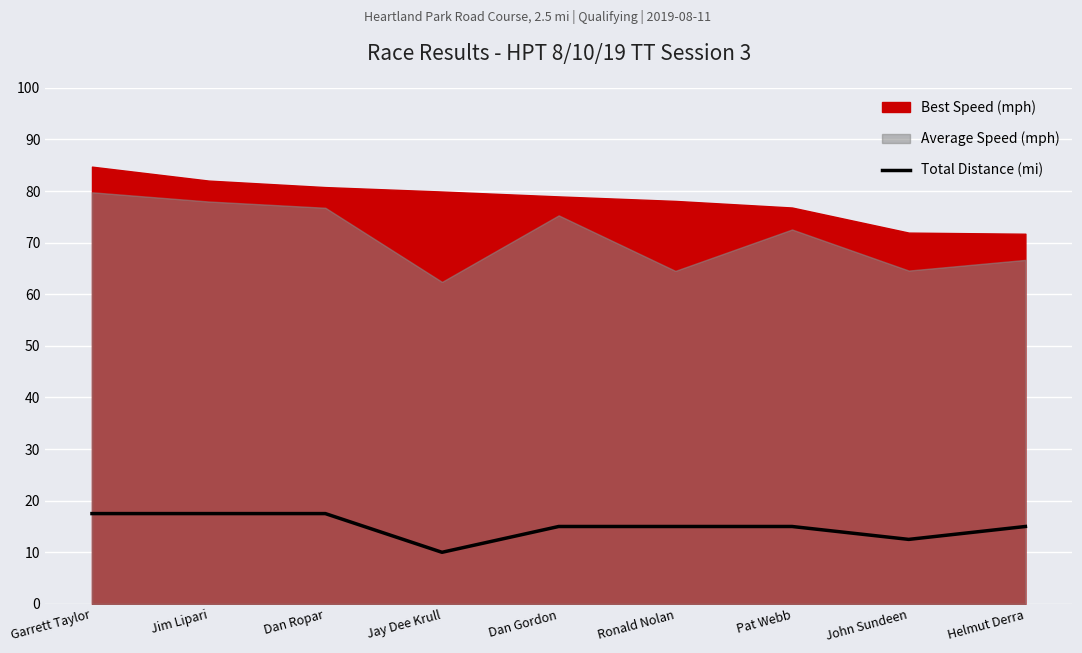

What is the difference between the maximum and minimum values?

7.5